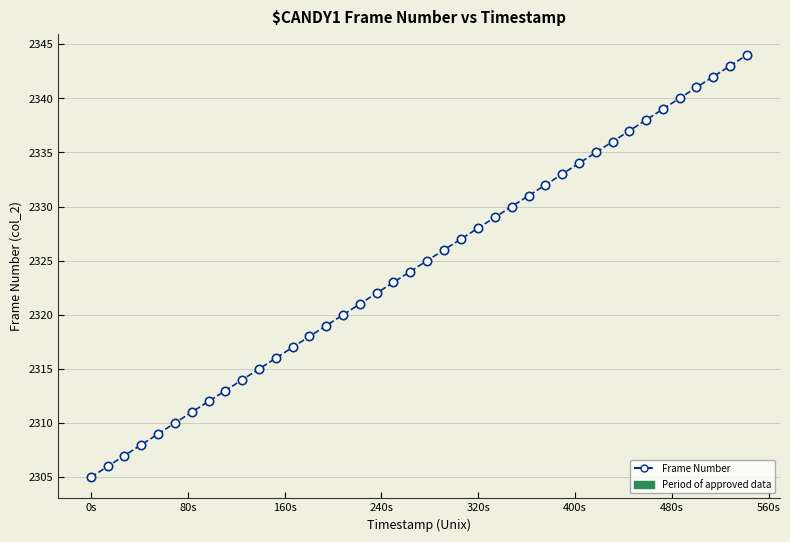

How many values are below 2325?

20